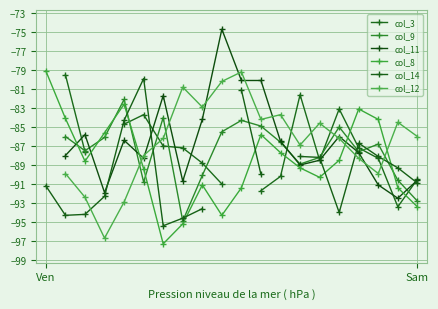

Rank the series by their average value, from lowest to highest.

col_3, col_9, col_11, col_8, col_14, col_12